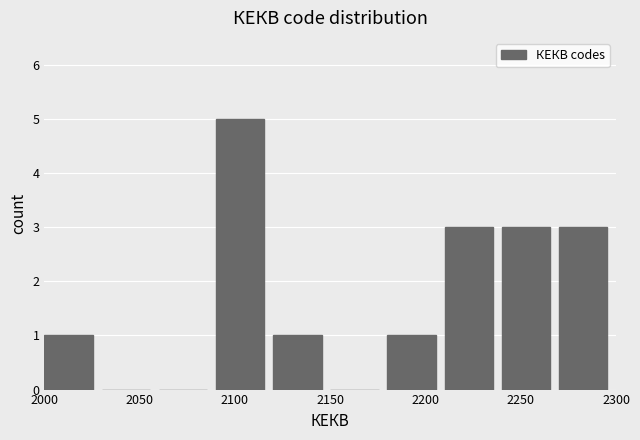

How tall is the bar that spans 2090 to 2120 on the x-axis? The values are not printed on the chart, so give them approximately, as read against the axis.

5